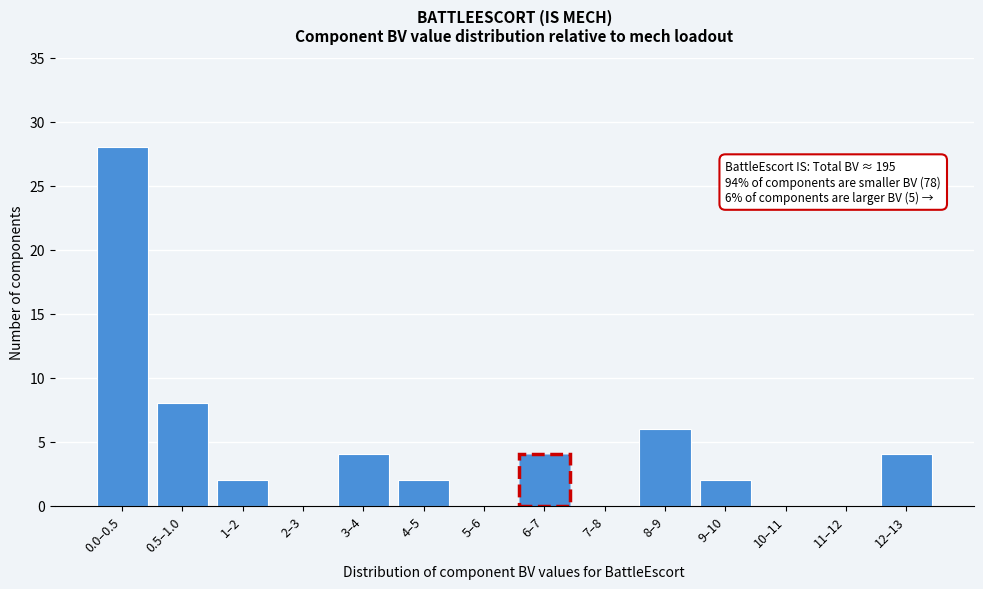

Reading left to right, list all the values displayed in this chart.

0.0–0.5=28	0.5–1.0=8	1–2=2	2–3=0	3–4=4	4–5=2	5–6=0	6–7=4	7–8=0	8–9=6	9–10=2	10–11=0	11–12=0	12–13=4